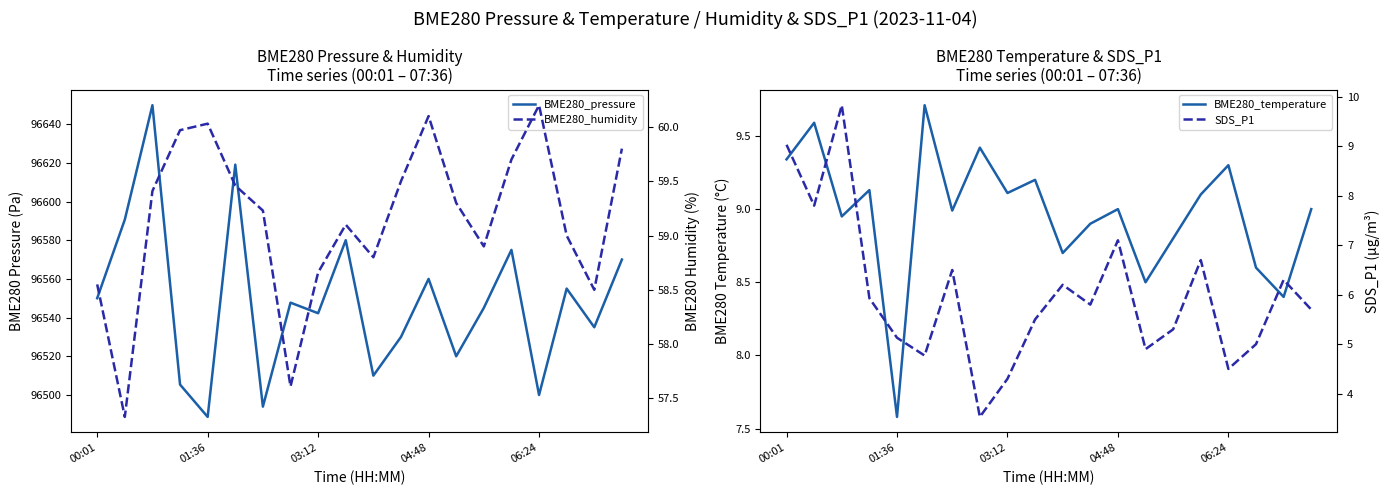

True or false: SDS_P1 has more than 1 points higher than both neighbors.

True